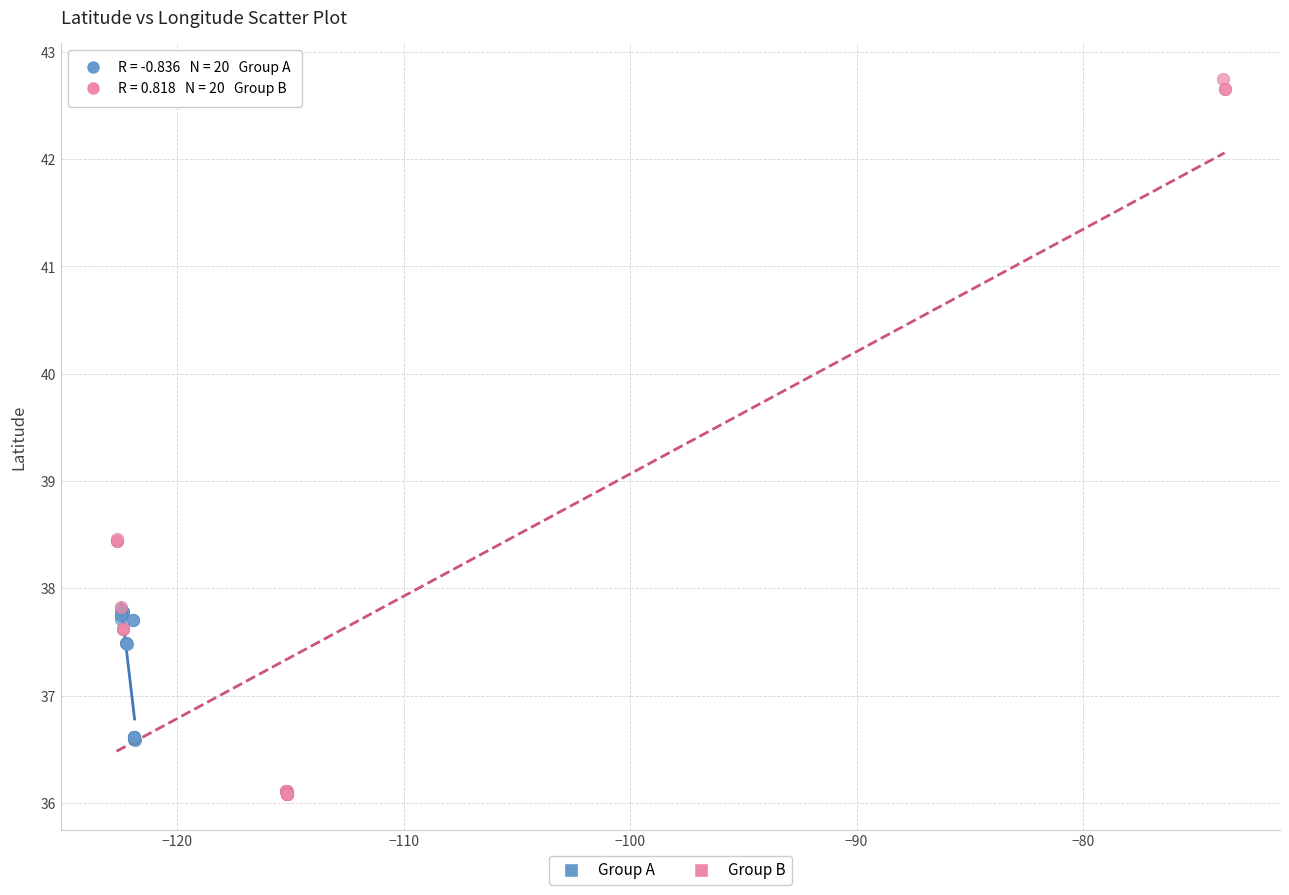

Which series has the widest spread of Y values?

Group B